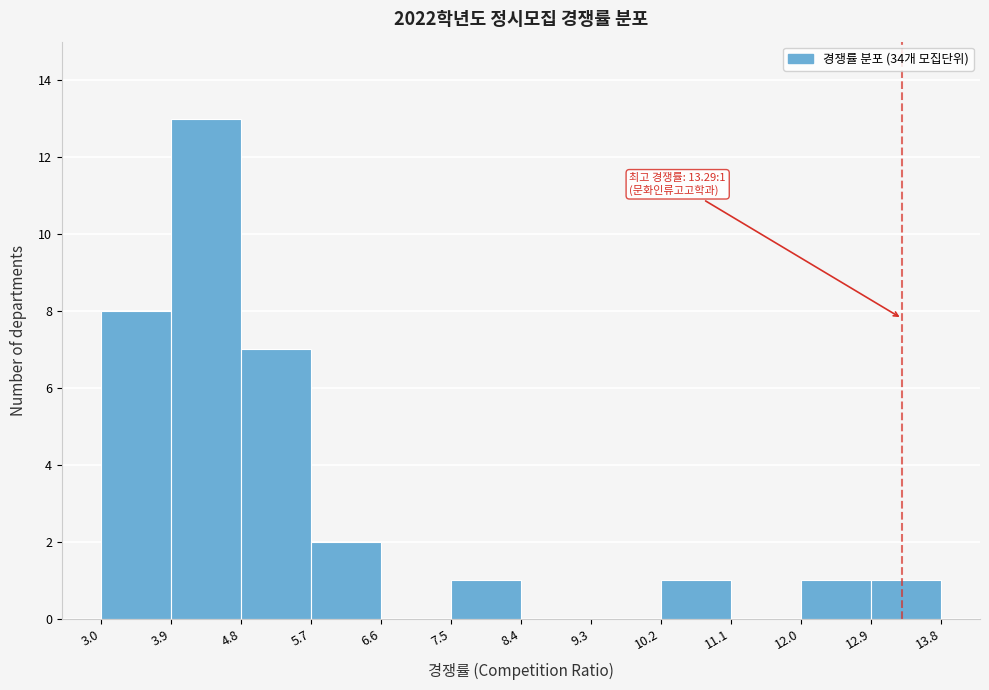

Over which range of the x-axis is the bar tallest?

3.9 to 4.8